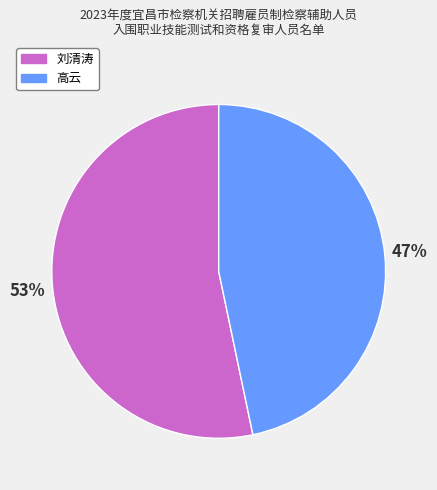

What percentage is the 刘清涛 slice, to the nearest percent?

53%